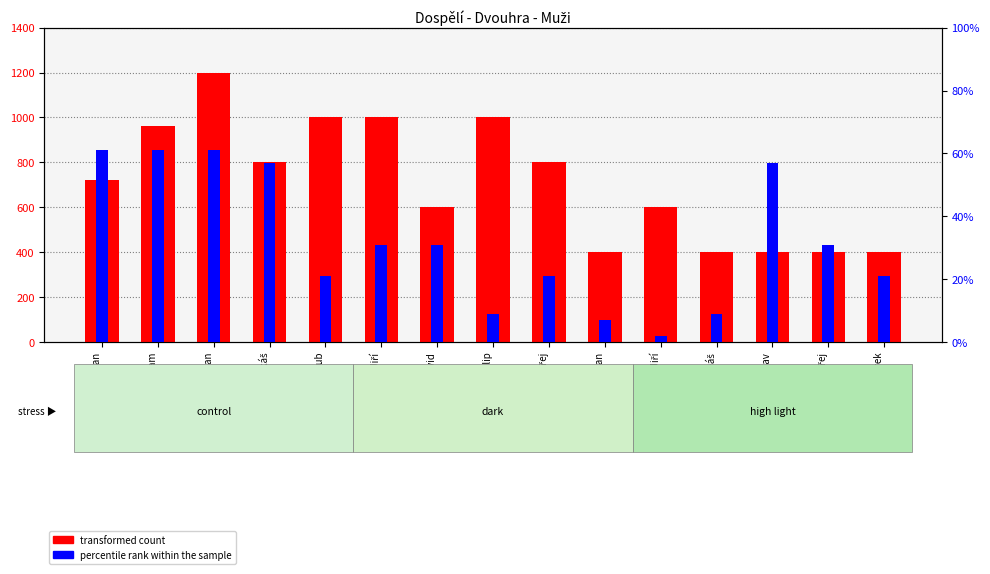

Reading left to right, extract all data points from this chart.

transformed count: 720	960	1200	800	1000	1000	600	1000	800	400	600	400	400	400	400
percentile rank within the sample: 61	61	61	57	21	31	31	9	21	7	2	9	57	31	21